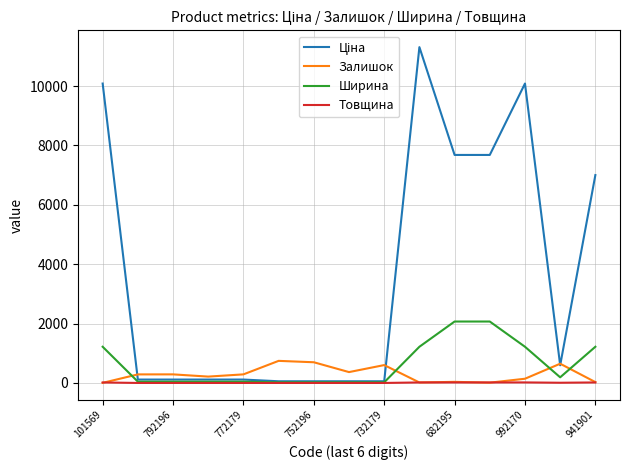

What is the average value of the Залишок series?

292.6